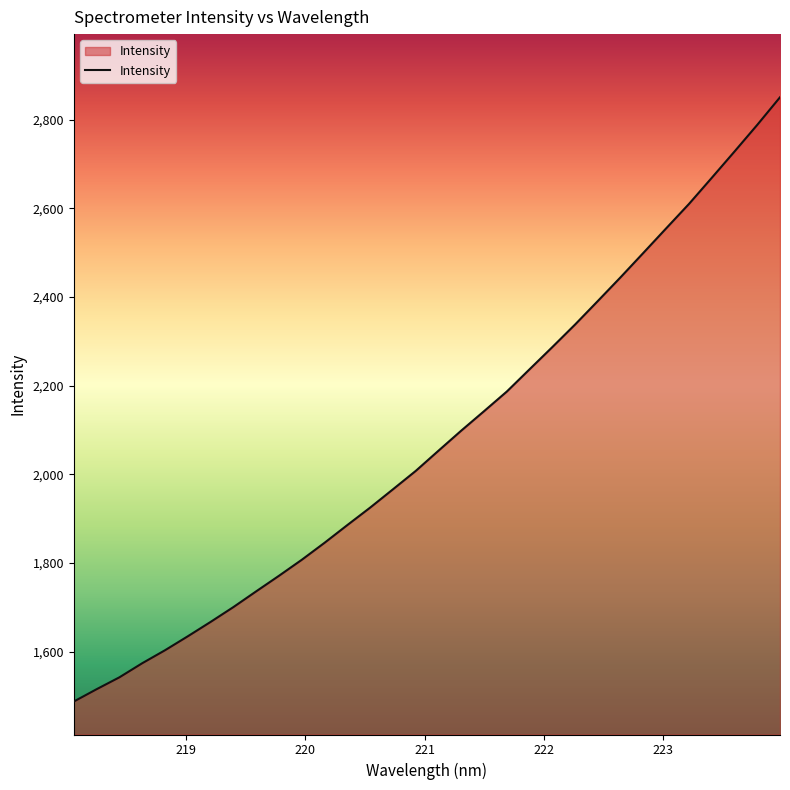

What is the greatest value displayed?

2850.8